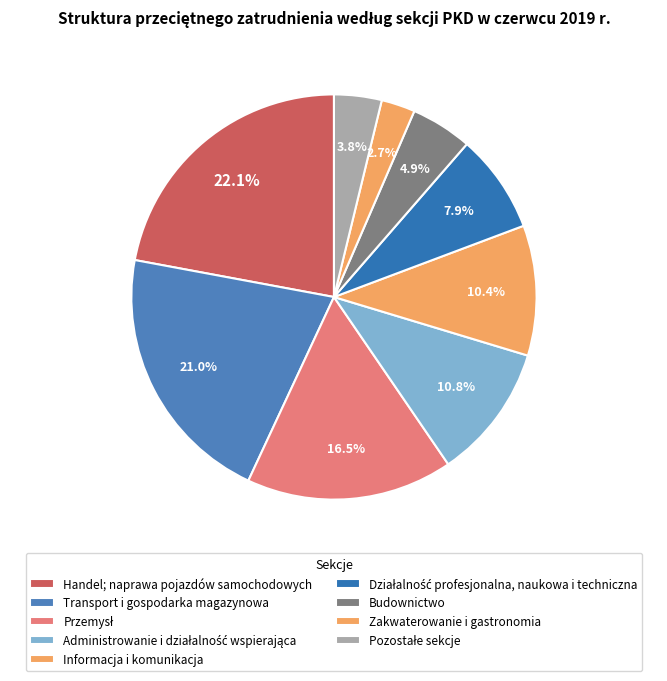

Is there a majority slice in this chart?

No